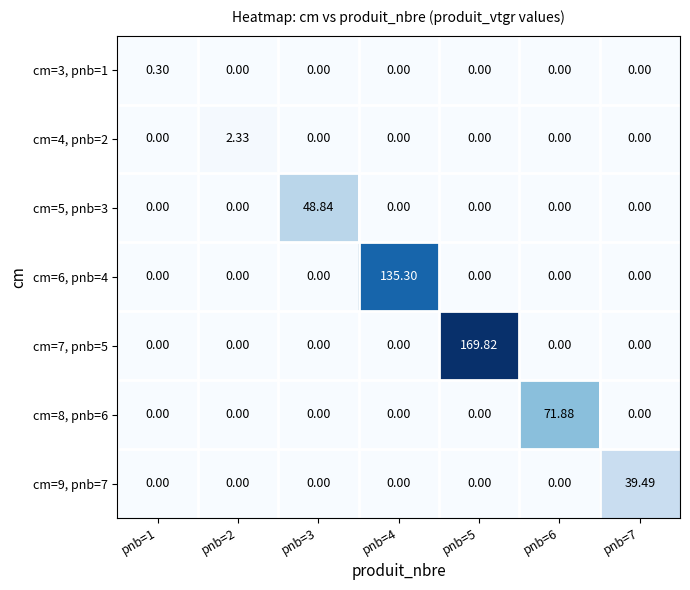

What is the total value across all series at pnb=5?

169.8